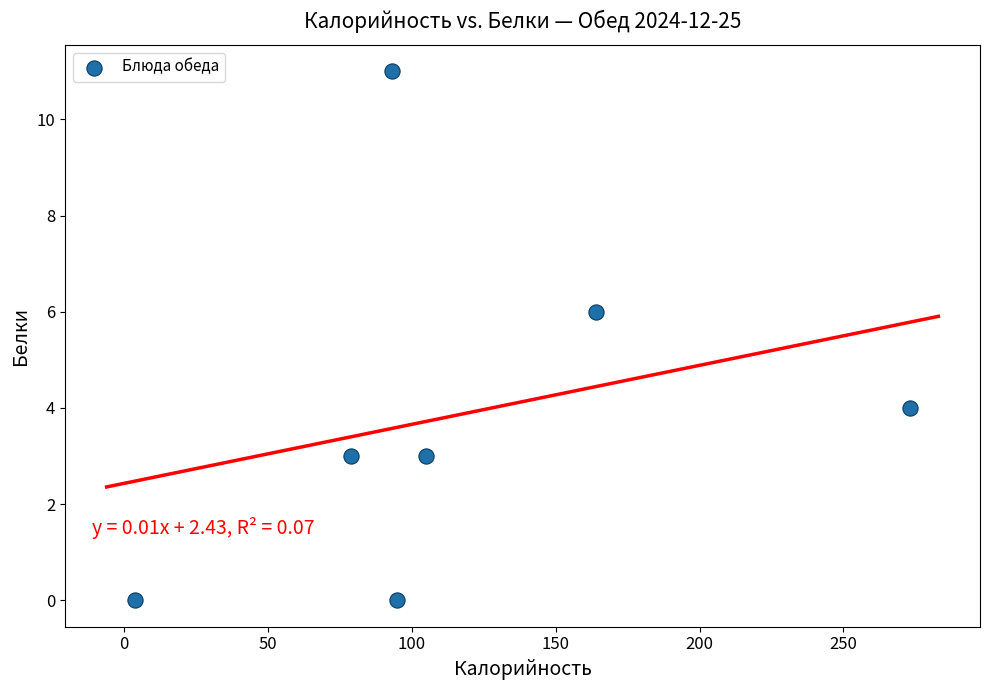

What is the range of X values (max minus min)?

269